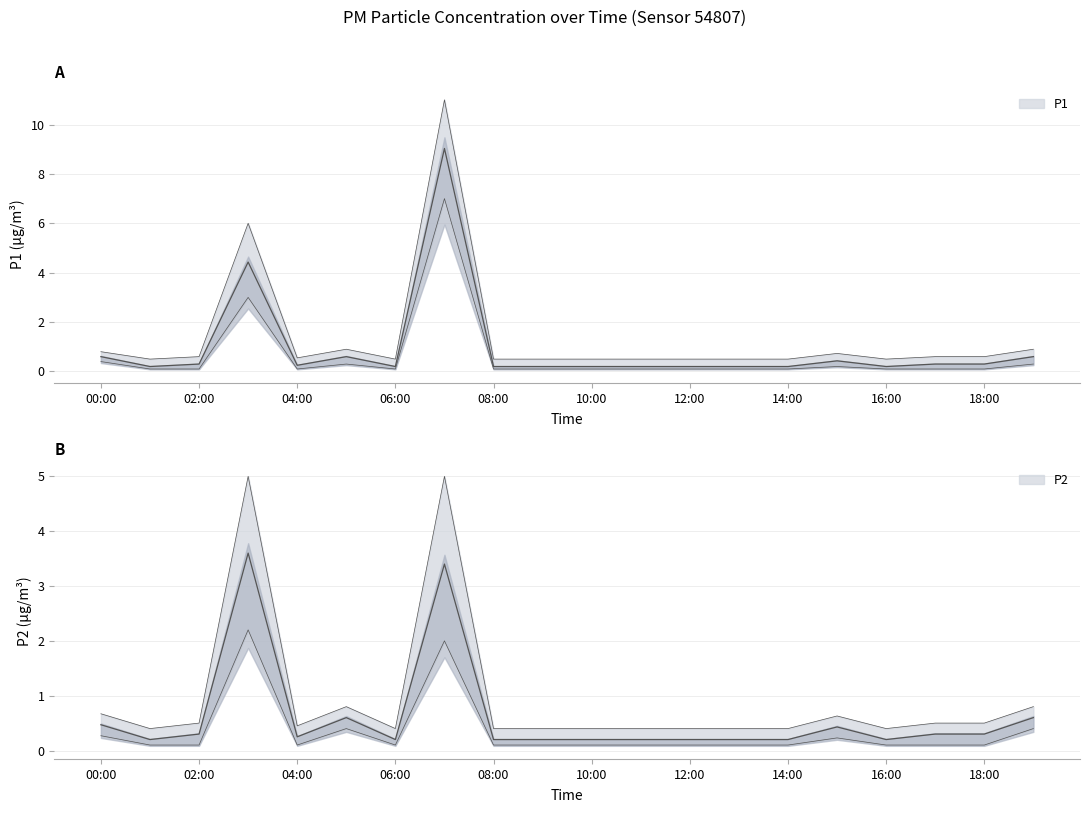

What is the label of the 11th point from the right?

09:00